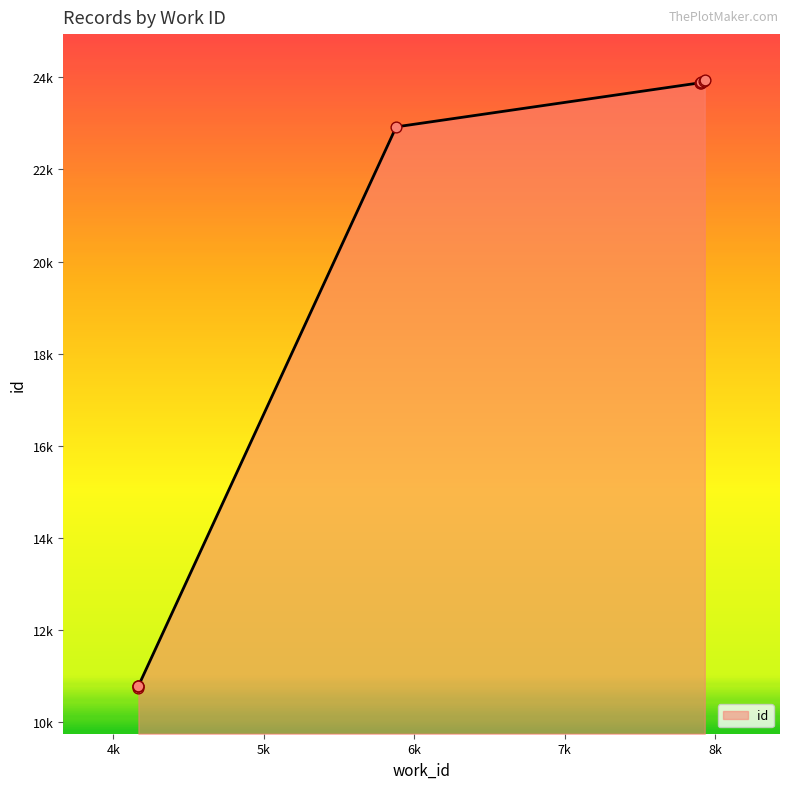

What is the change in value from 4167 to 7902?

+13100